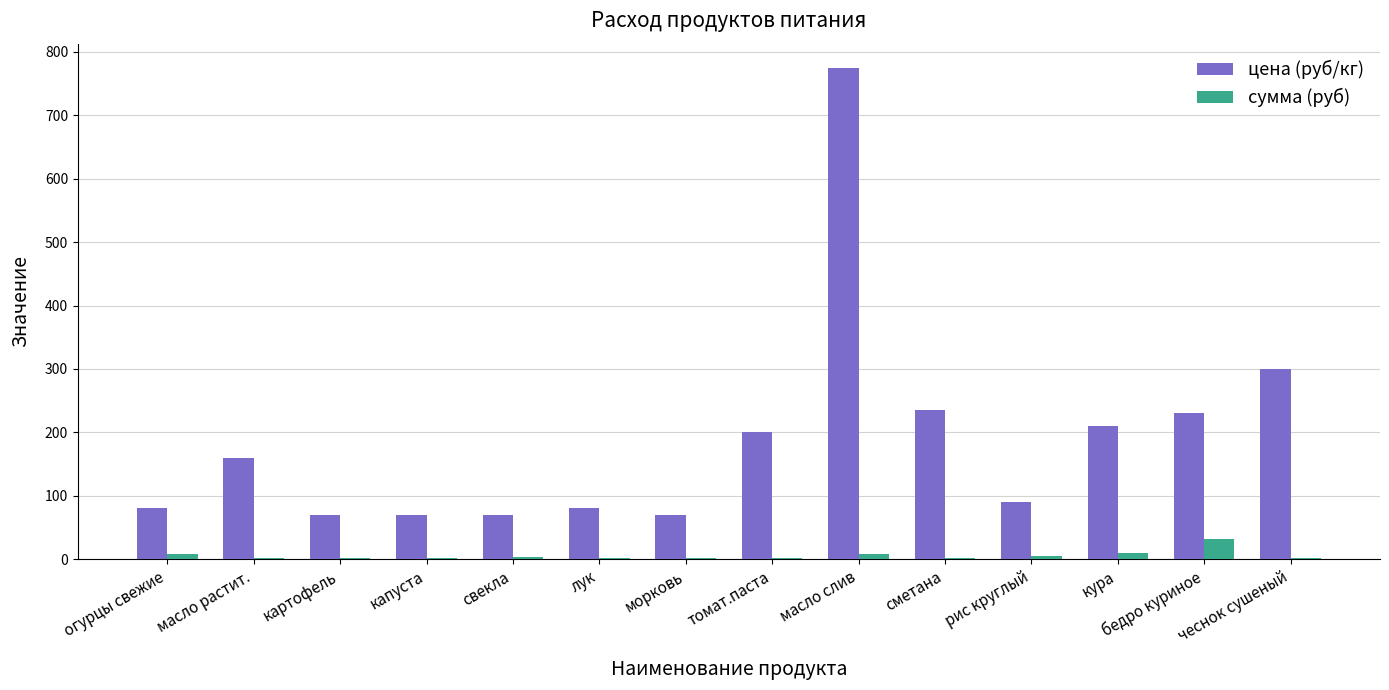

What is the difference between the цена (руб/кг) values at бедро куриное and морковь?

160.0